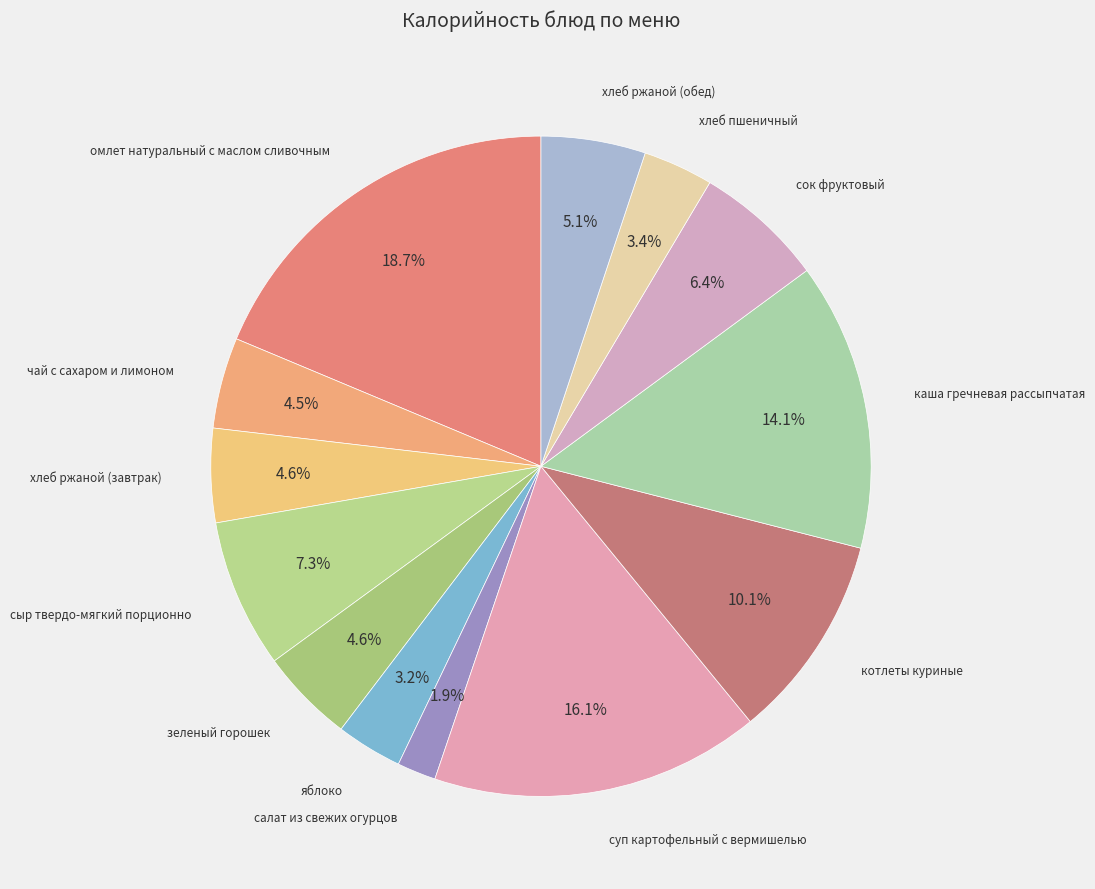

Which category has the smallest portion of the pie?

салат из свежих огурцов